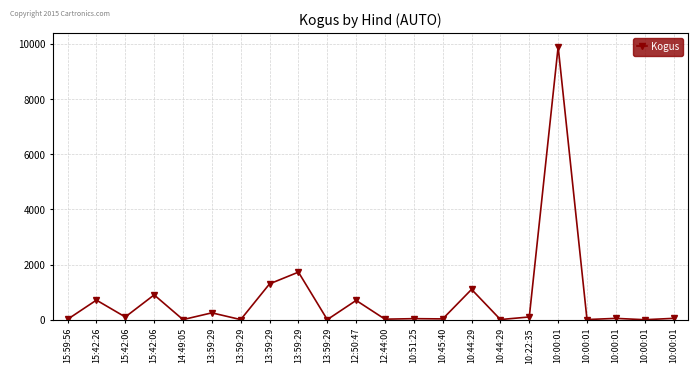

At which category does the data reach its first local valley?

15:42:06